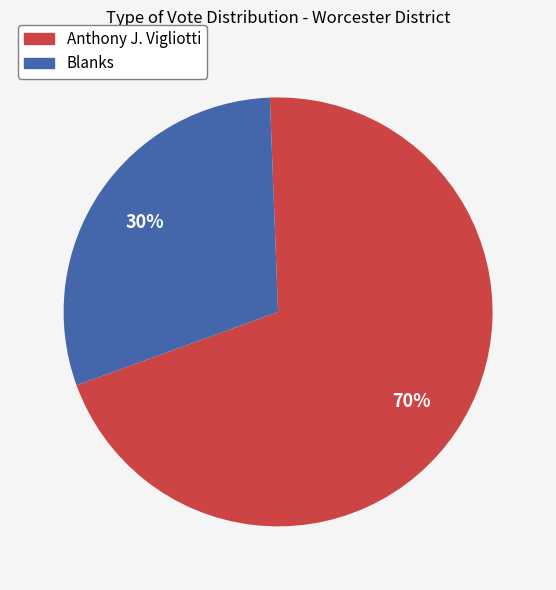

Do Blanks and Anthony J. Vigliotti together represent more than half of the pie?

Yes